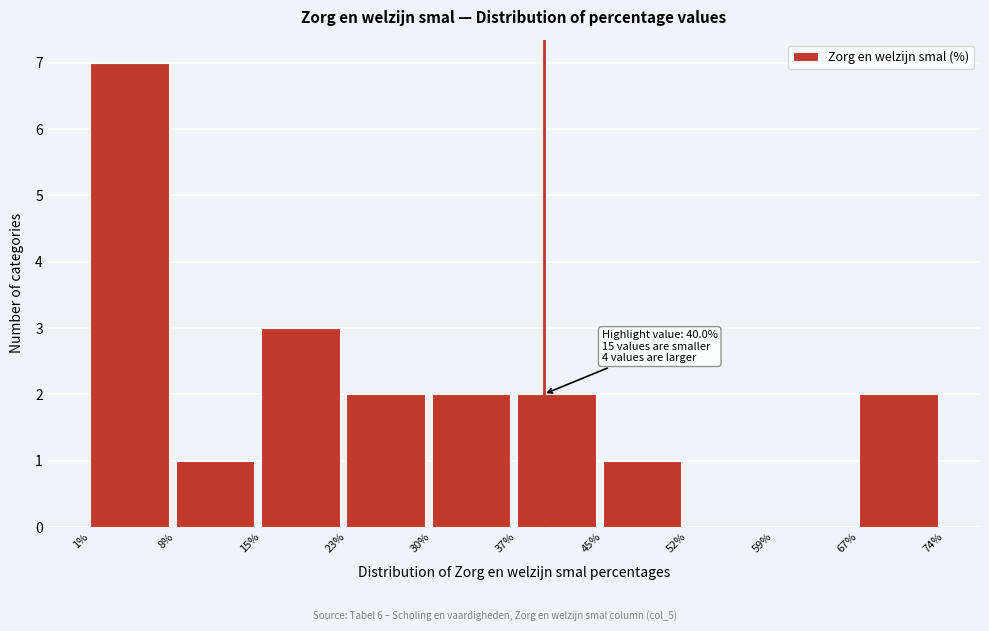

Which range on the x-axis has the tallest bar?

1% to 8%